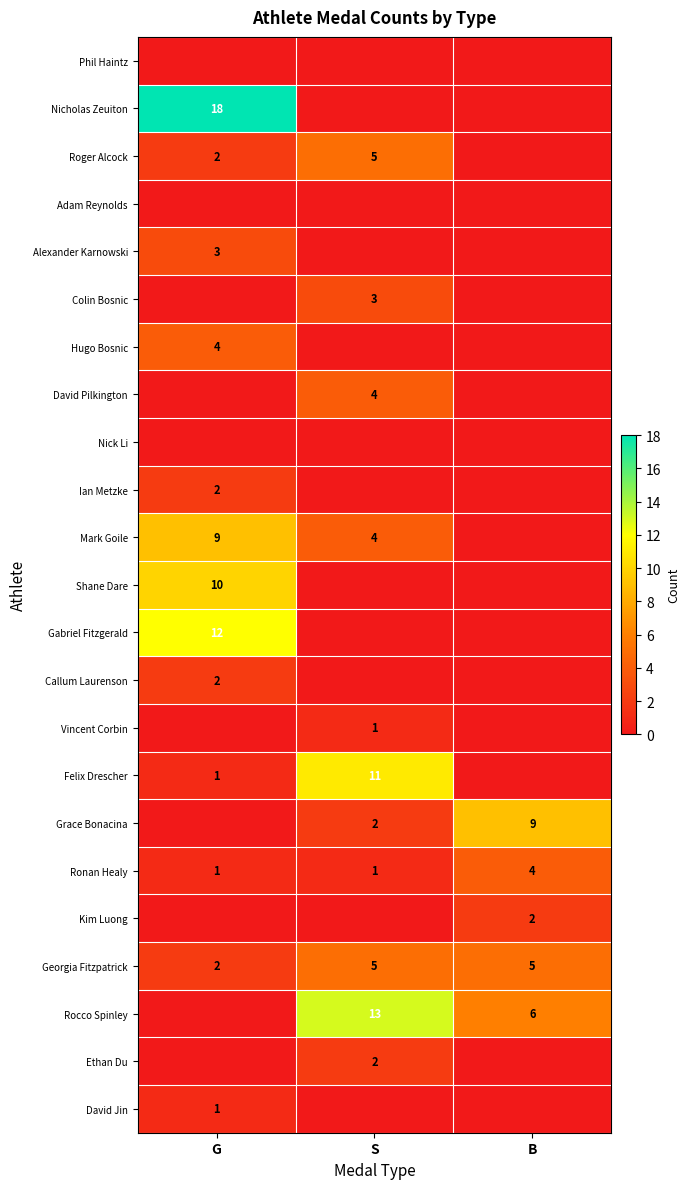

At which category is the sum across all series the highest?

G